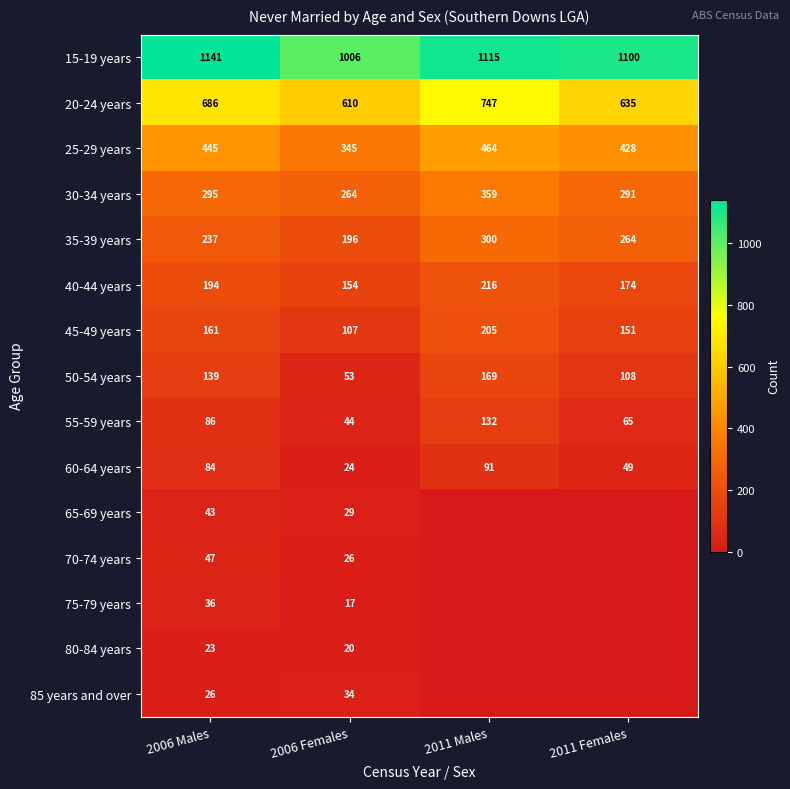

At which label does 45-49 years reach its minimum?

2006 Females